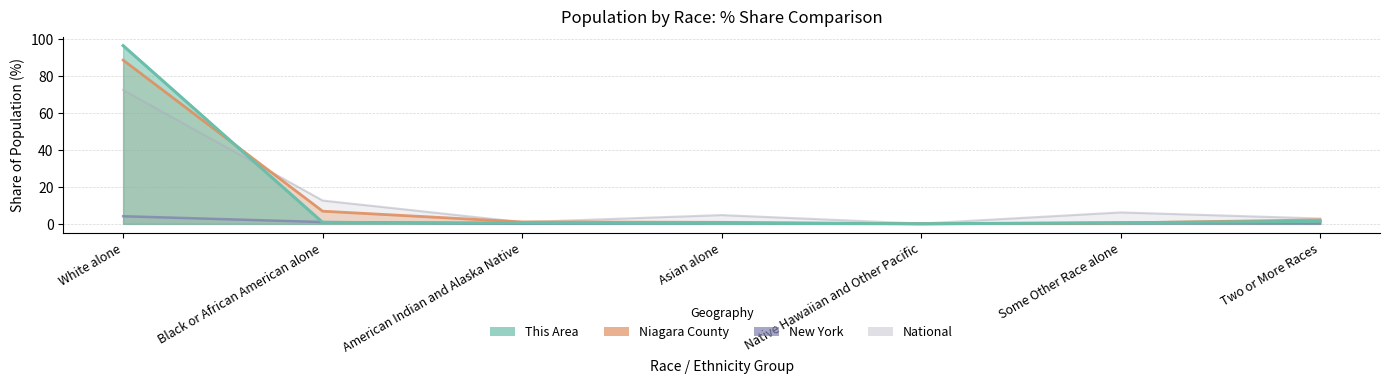

Is the value of National at Asian alone greater than the value of This Area at American Indian and Alaska Native?

Yes